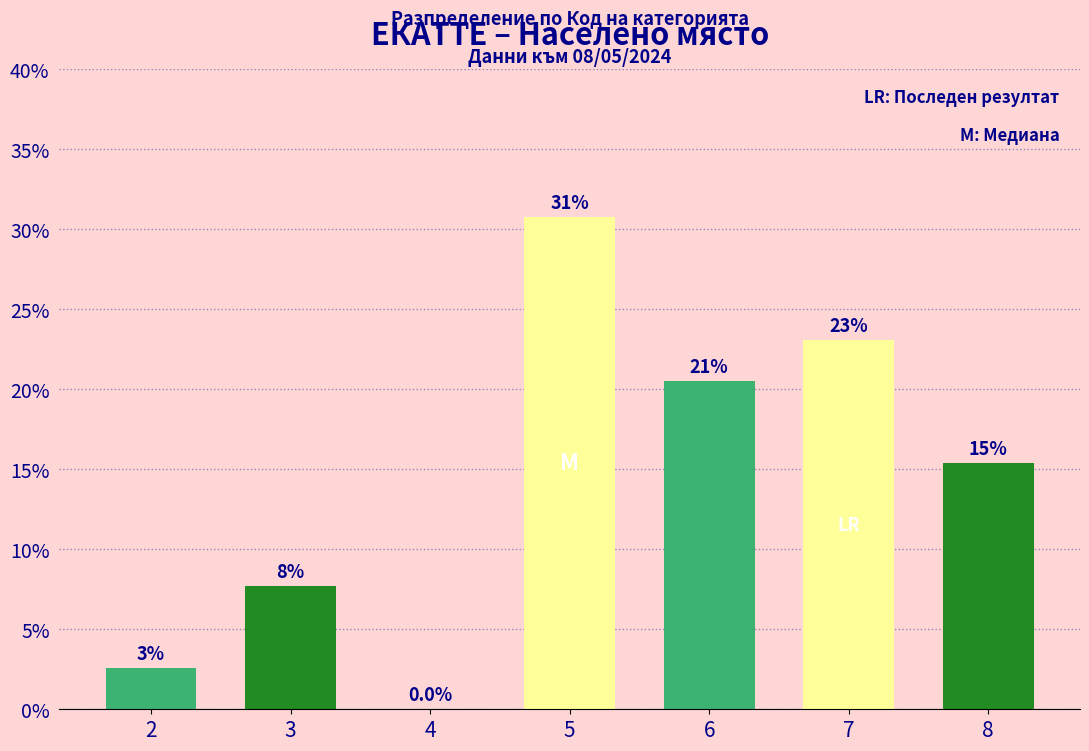

Reading left to right, extract all data points from this chart.

2=2.6	3=7.7	4=0.0	5=30.8	6=20.5	7=23.1	8=15.4